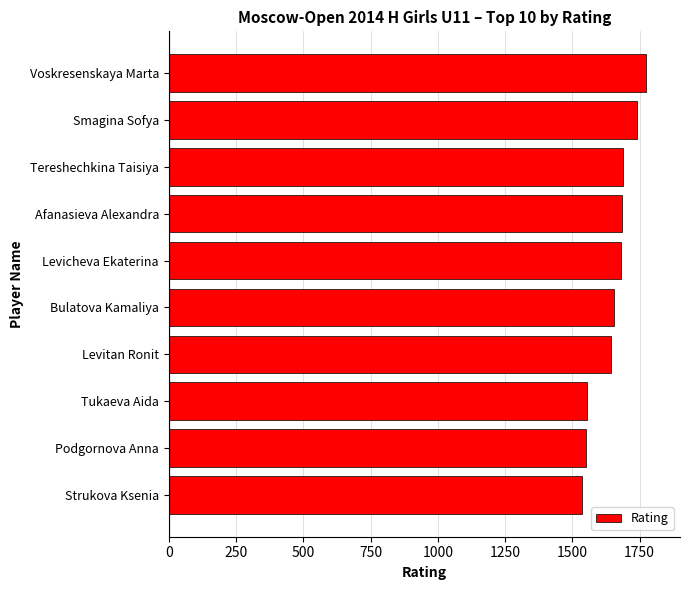

Which has a higher value, Levitan Ronit or Afanasieva Alexandra?

Afanasieva Alexandra